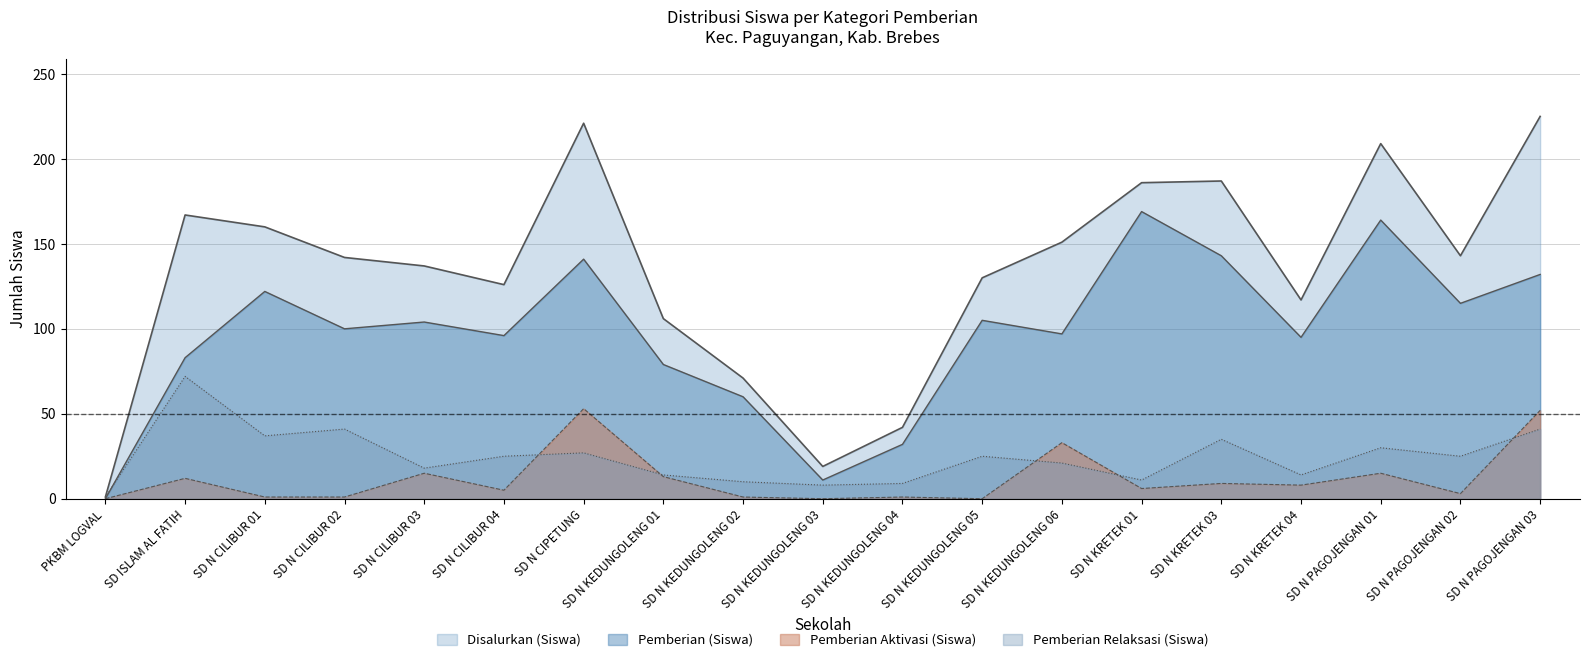

True or false: Pemberian (Siswa) and Disalurkan (Siswa) cross at least once.

False